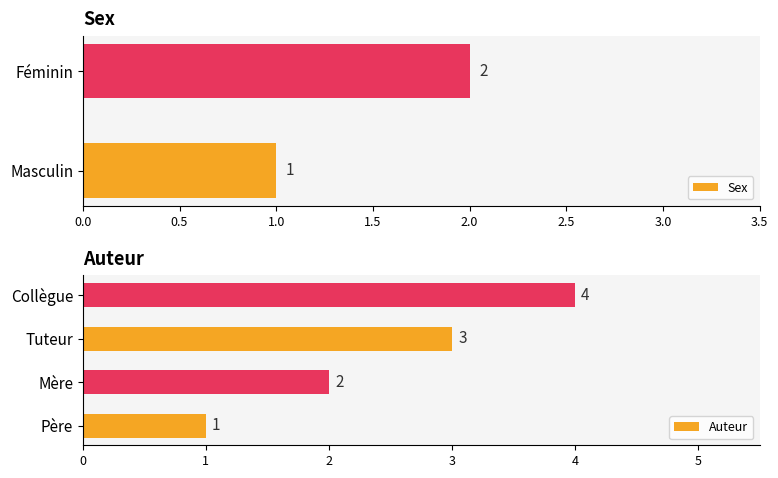

What is the value of the 3rd bar from the left?

3